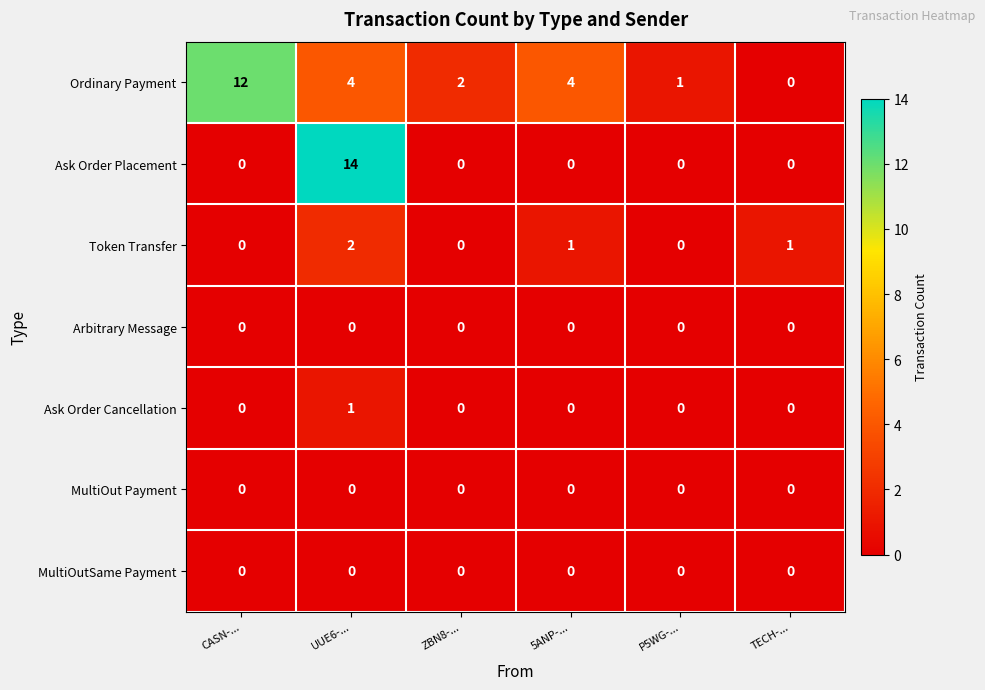

True or false: Ask Order Placement has a value of 0 at 5ANP-....

True